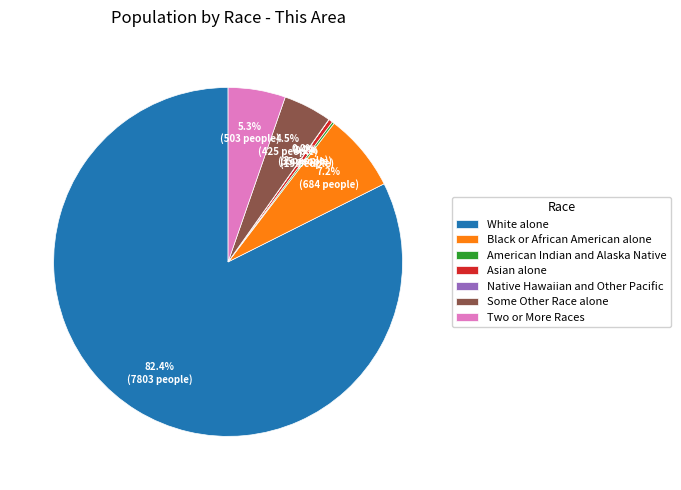

What is the ratio of the value at Two or More Races to the value at Asian alone?

14.4